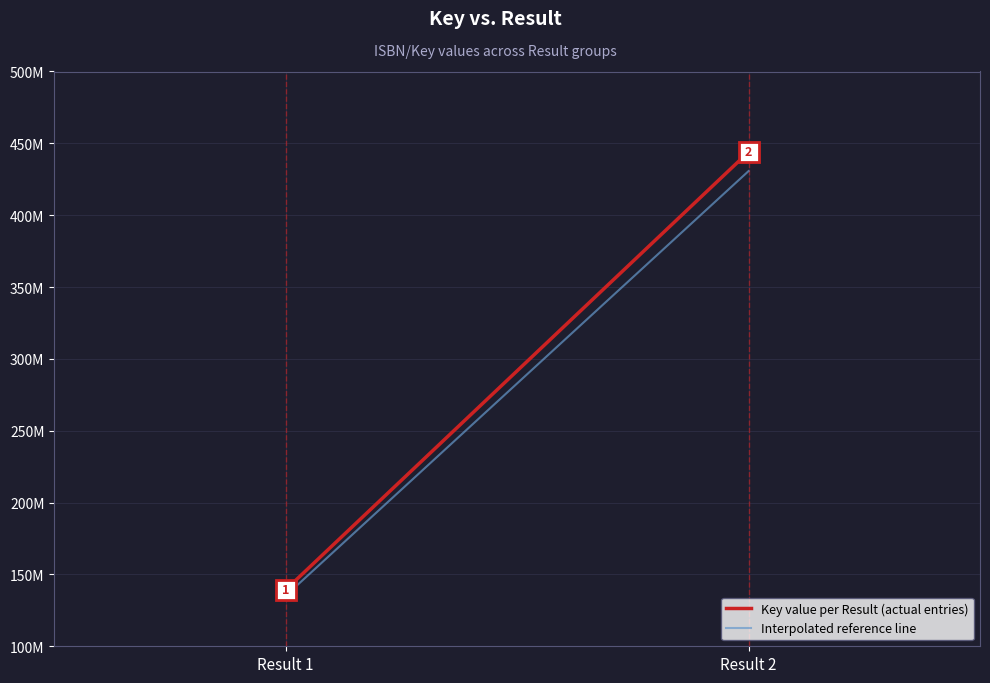

What is the change in value from Result 1 to Result 2?

+304704081